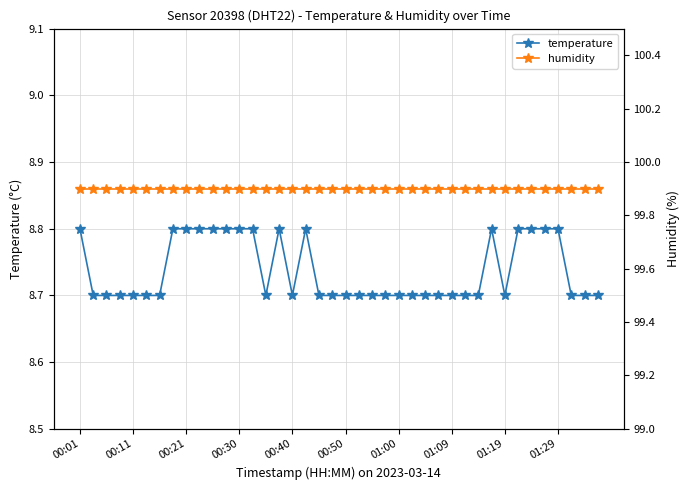

Which label corresponds to the largest value in the chart?

00:01